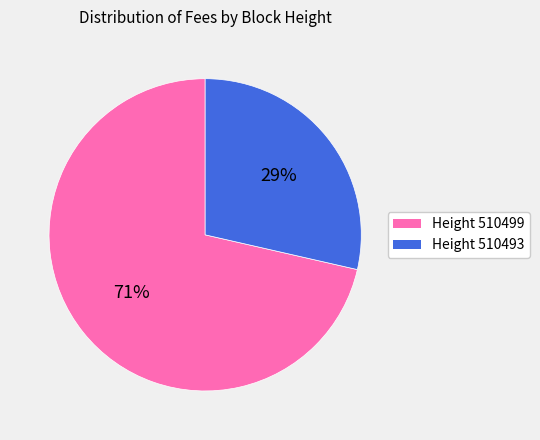

The Height 510493 slice represents 43% of the pie. True or false?

False